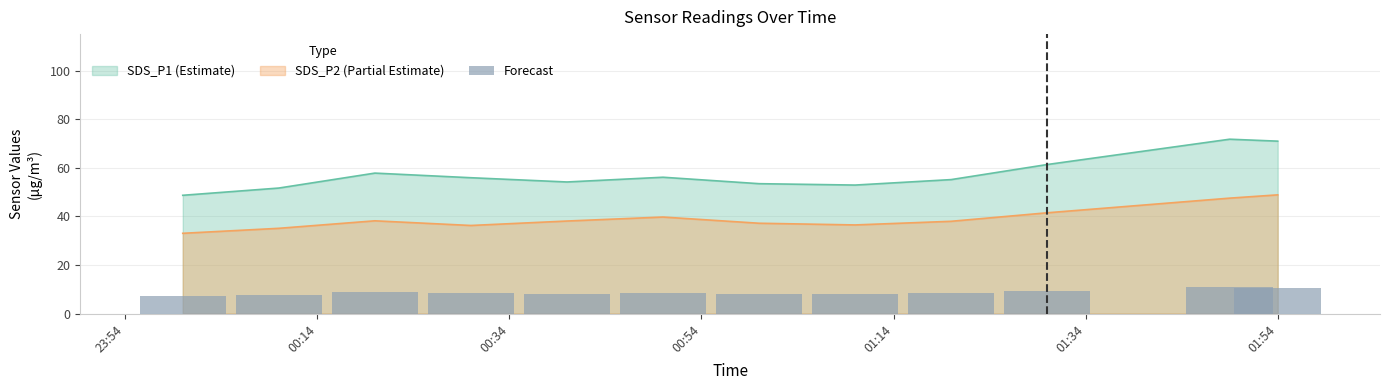

True or false: SDS_P2 (Partial Estimate) and SDS_P1 (Estimate) cross at least once.

False